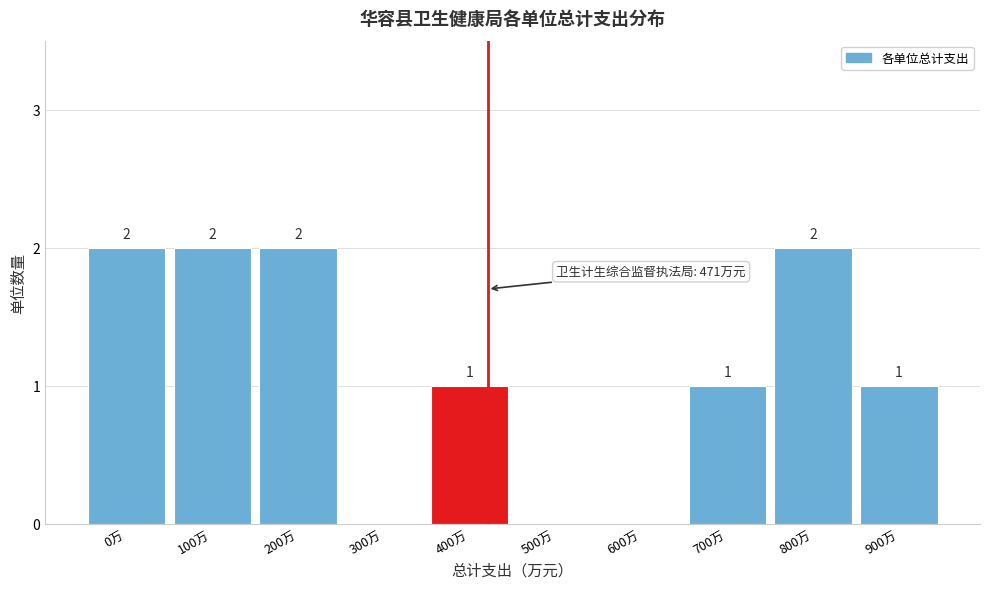

Reading right to left, list all the values displayed in this chart.

900万=1	800万=2	700万=1	600万=0	500万=0	400万=1	300万=0	200万=2	100万=2	0万=2